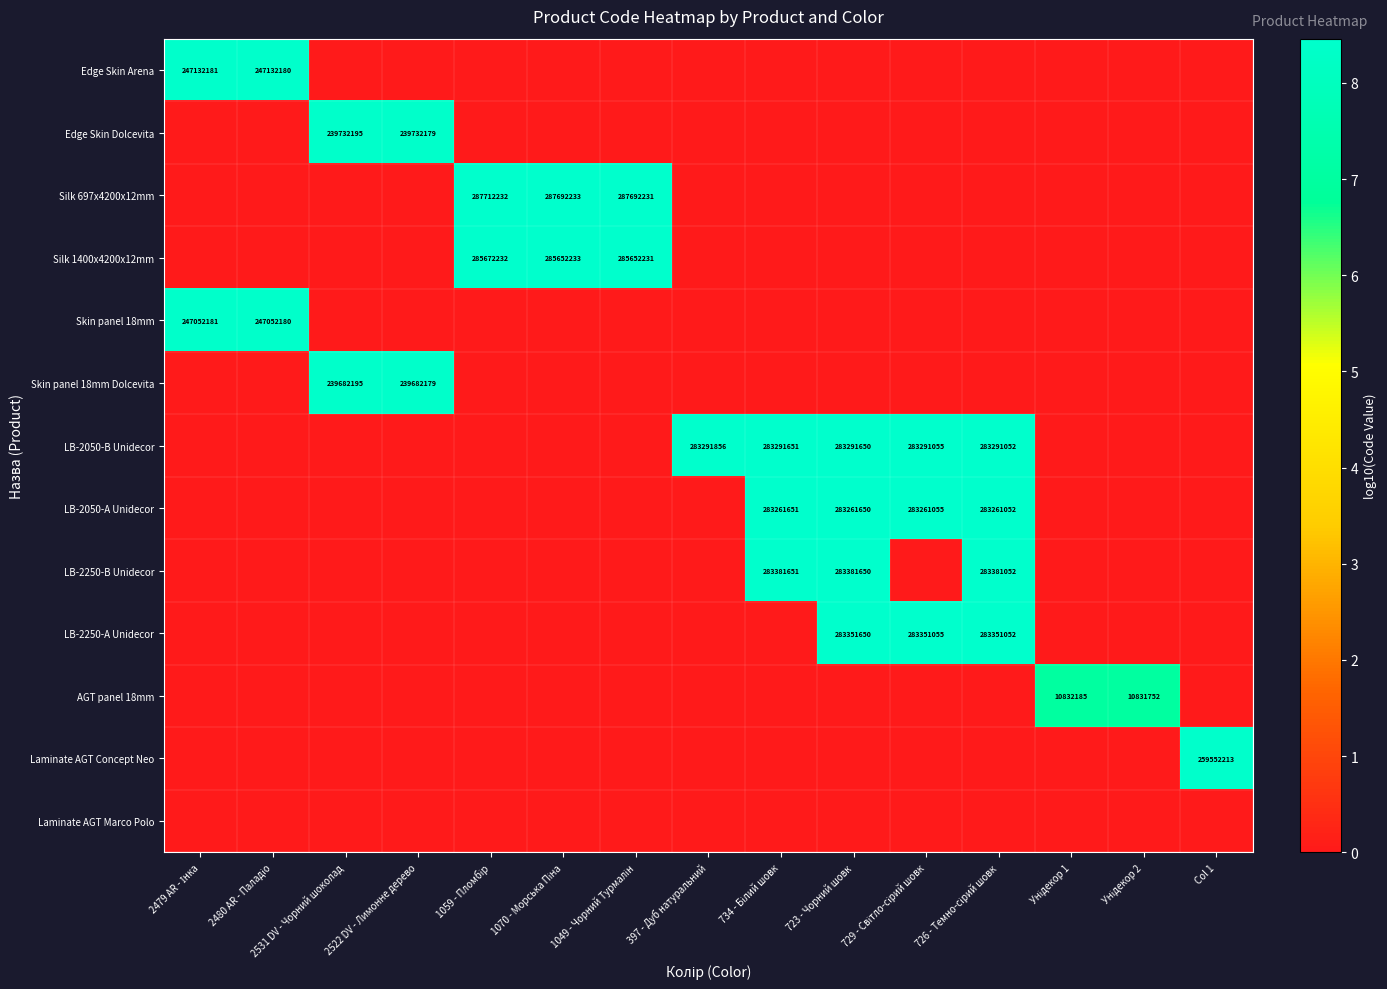

Rank the series at 2479 AR - Інка from lowest to highest value.

Edge Skin Dolcevita, Silk 697x4200x12mm, Silk 1400x4200x12mm, Skin panel 18mm Dolcevita, LB-2050-B Unidecor, LB-2050-A Unidecor, LB-2250-B Unidecor, LB-2250-A Unidecor, AGT panel 18mm, Laminate AGT Concept Neo, Laminate AGT Marco Polo, Skin panel 18mm, Edge Skin Arena